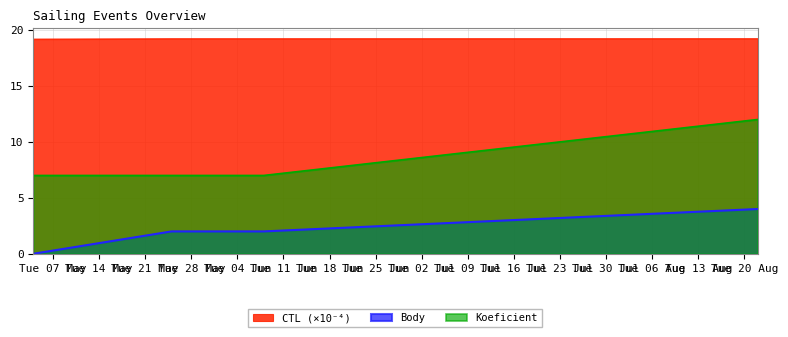

The value of Body at 2019-06-08 is 2.0. True or false?

True